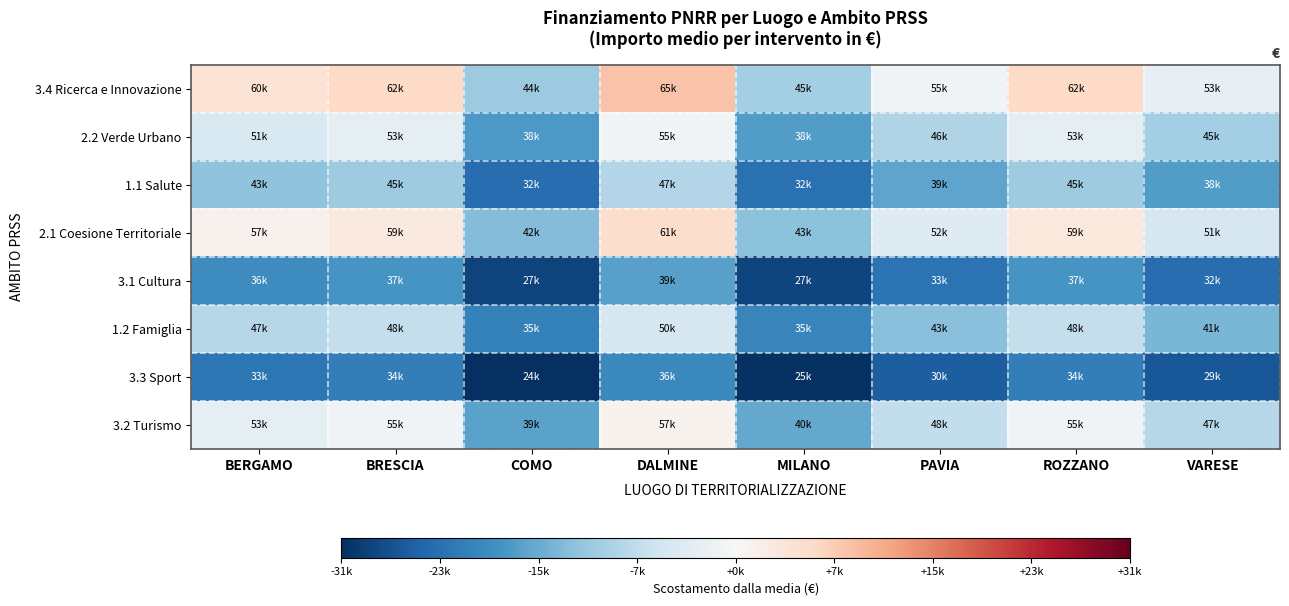

How many distinct data groups are displayed?

8